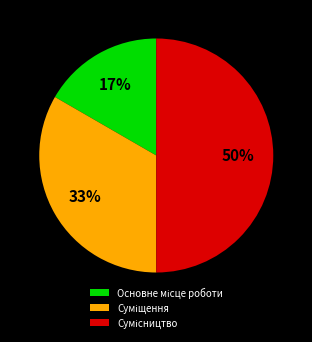

To the nearest percent, what is the difference between the largest and smallest slice percentages?

33%